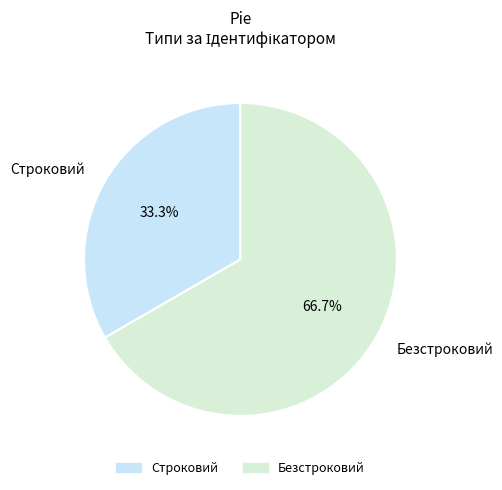

To the nearest percent, what is the difference between the Безстроковий and Строковий slice percentages?

33%